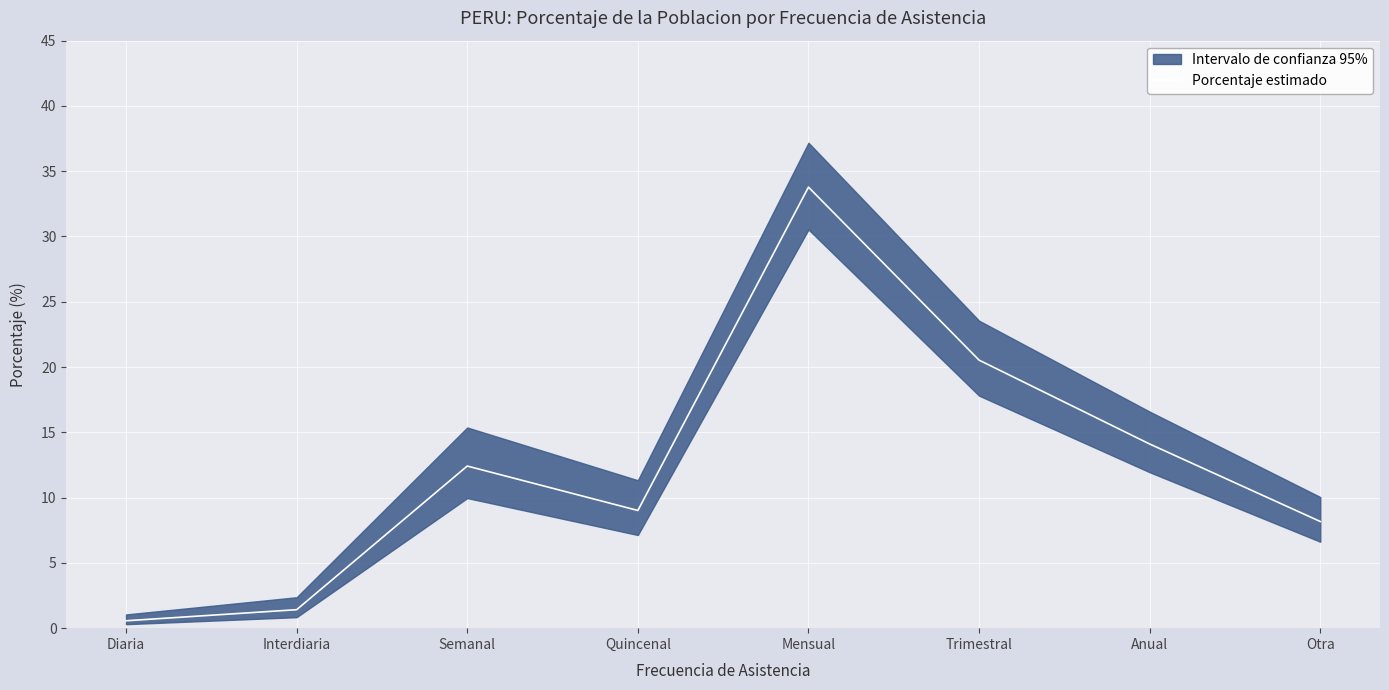

How many series are shown in this chart?

1